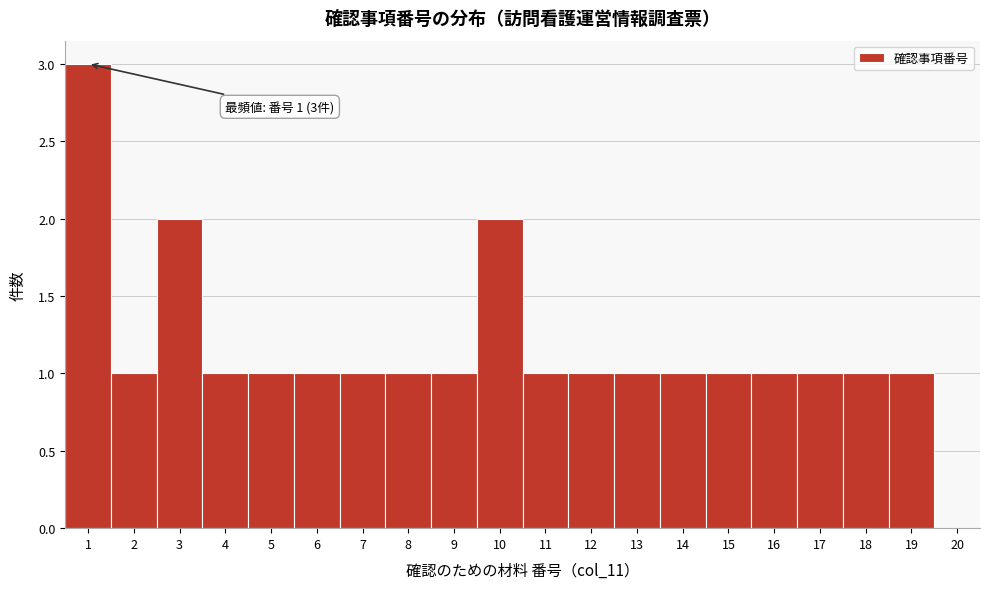

Which range on the x-axis has the tallest bar?

0.5 to 1.5